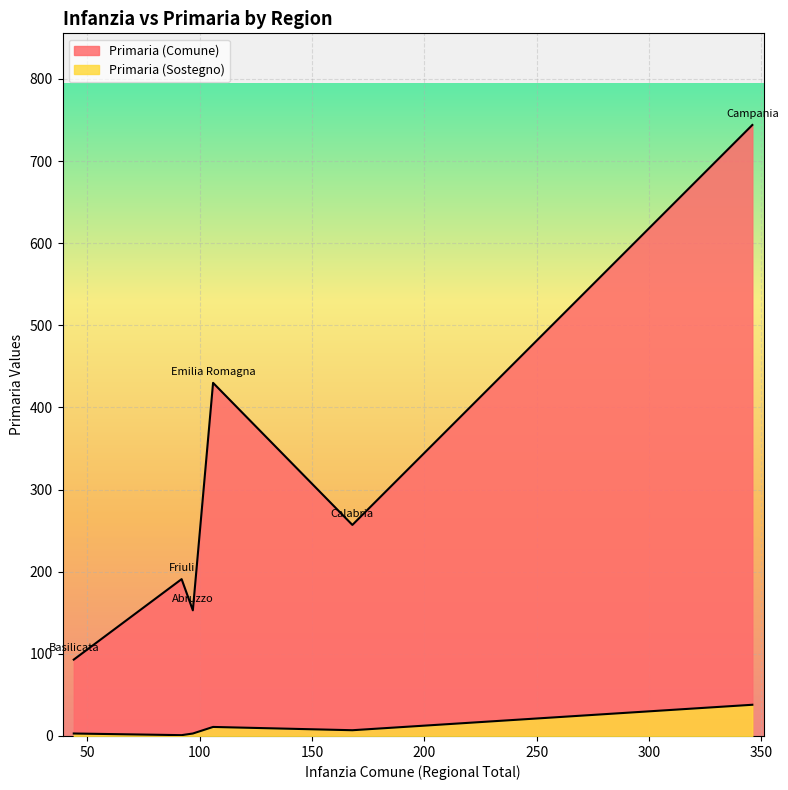

Is it true that Primaria (Sostegno) equals 4 at Basilicata?

False